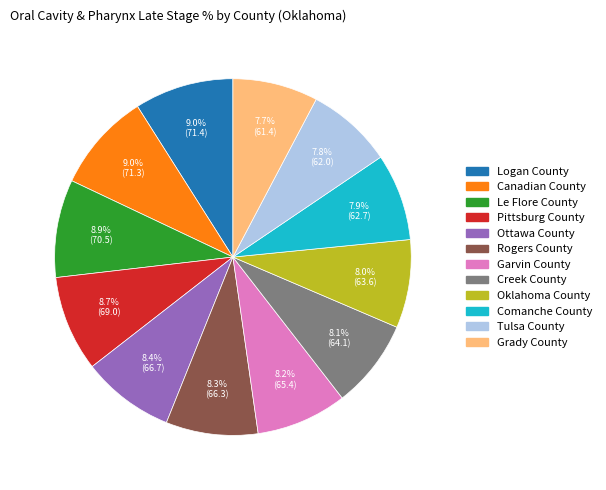

True or false: Pittsburg County accounts for 9% of the total.

True